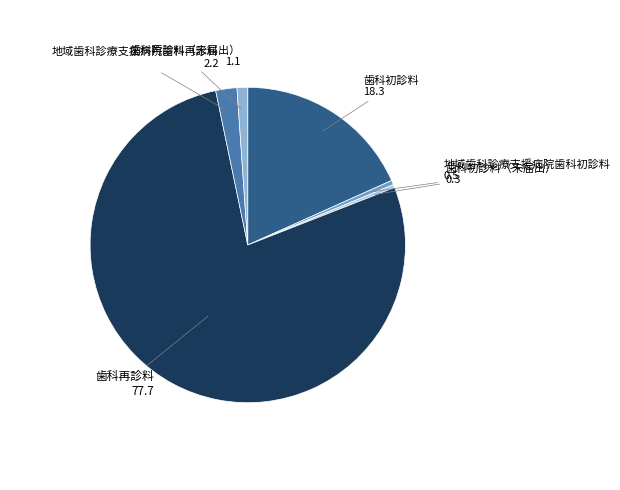

What is the majority slice?

歯科再診料